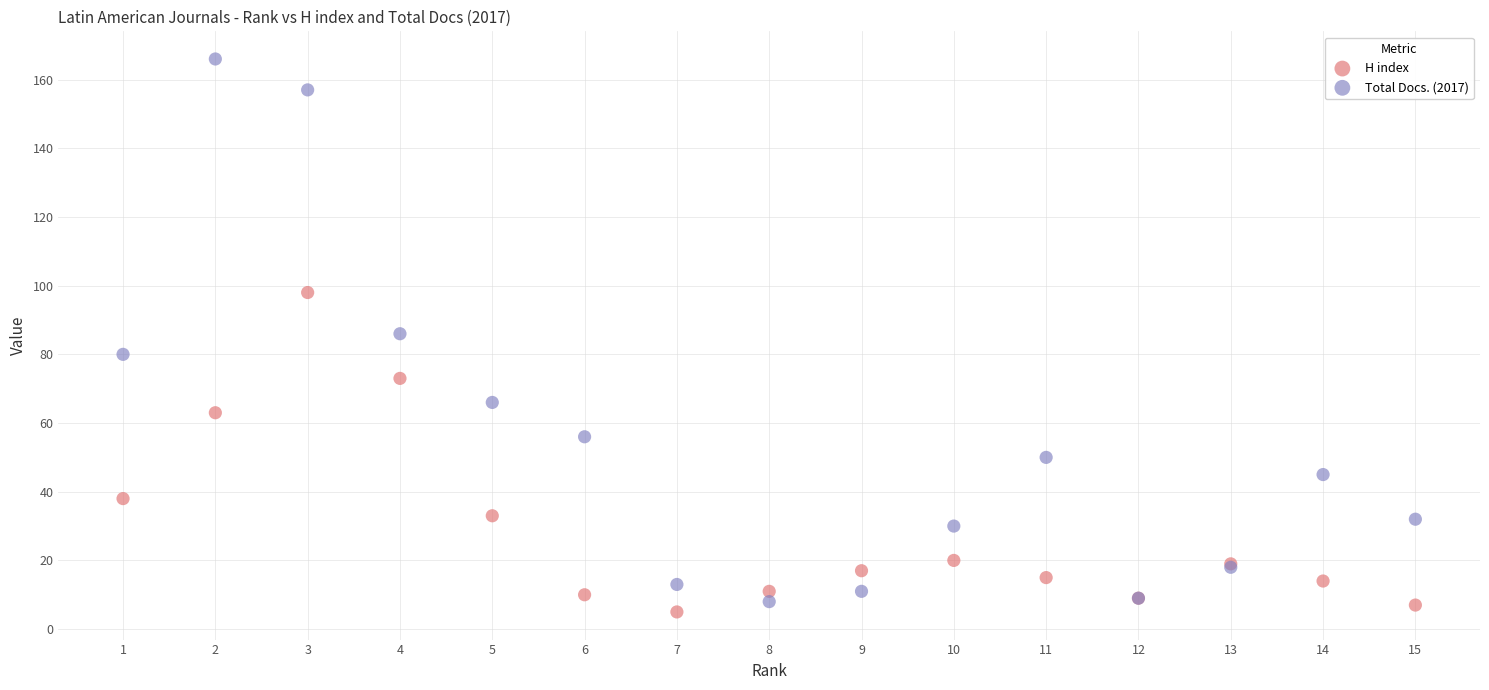

What are all the series names shown in the legend?

H index, Total Docs. (2017)